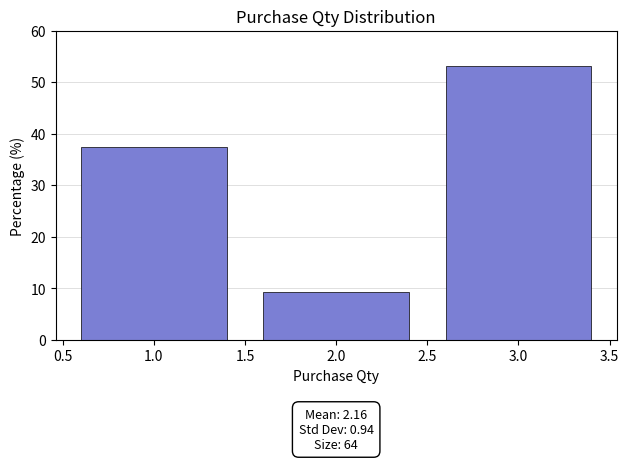

Which range on the x-axis has the tallest bar?

2.5 to 3.5